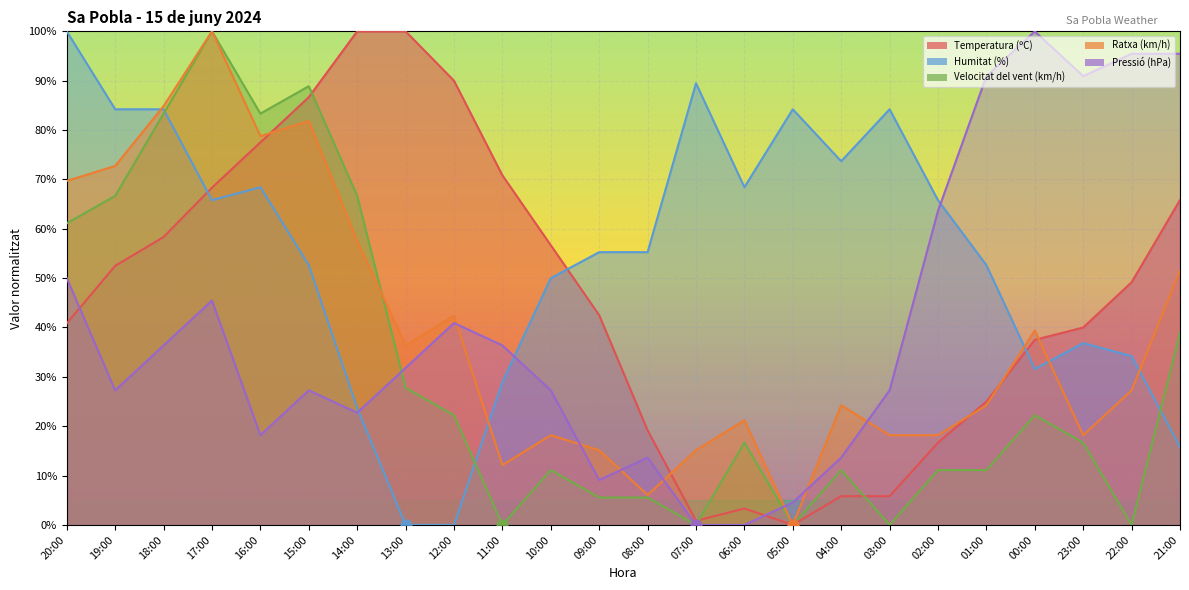

Is the value of Velocitat del vent (km/h) at 12:00 greater than the value of Temperatura (ºC) at 20:00?

No